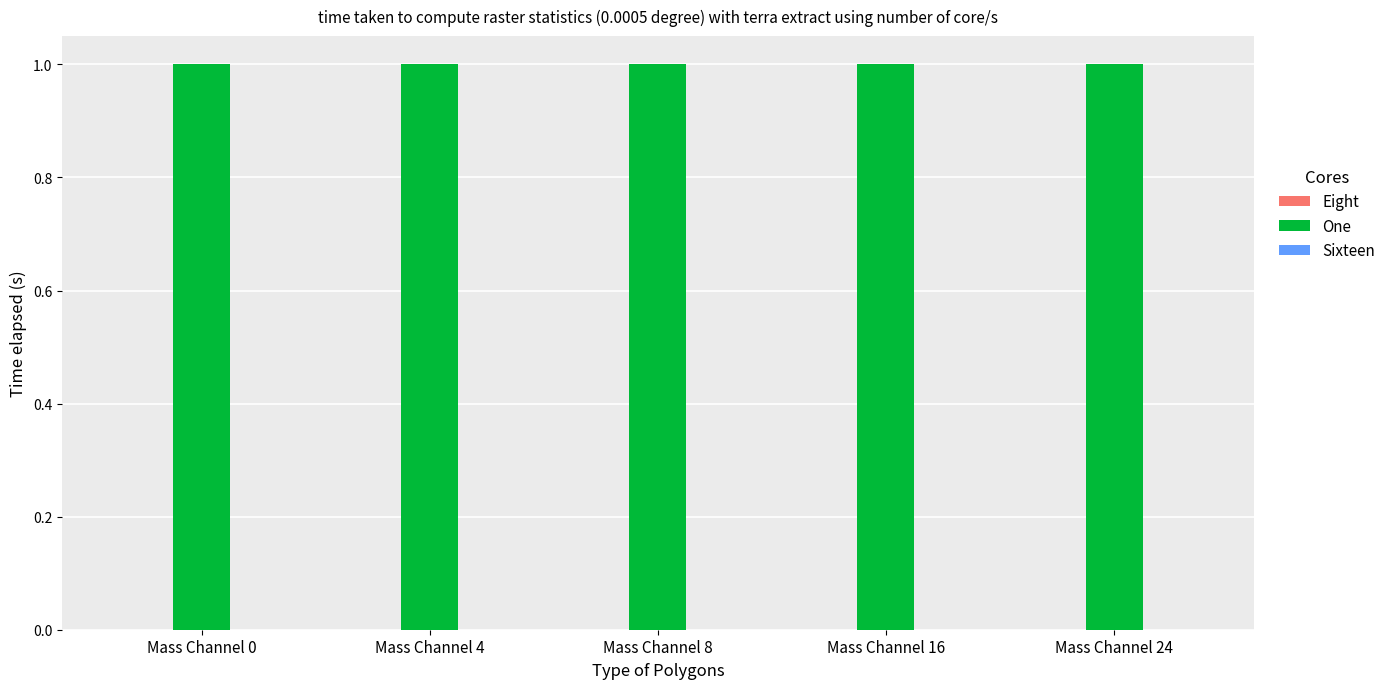

Where is One nearest to the value 1?

Mass Channel 0